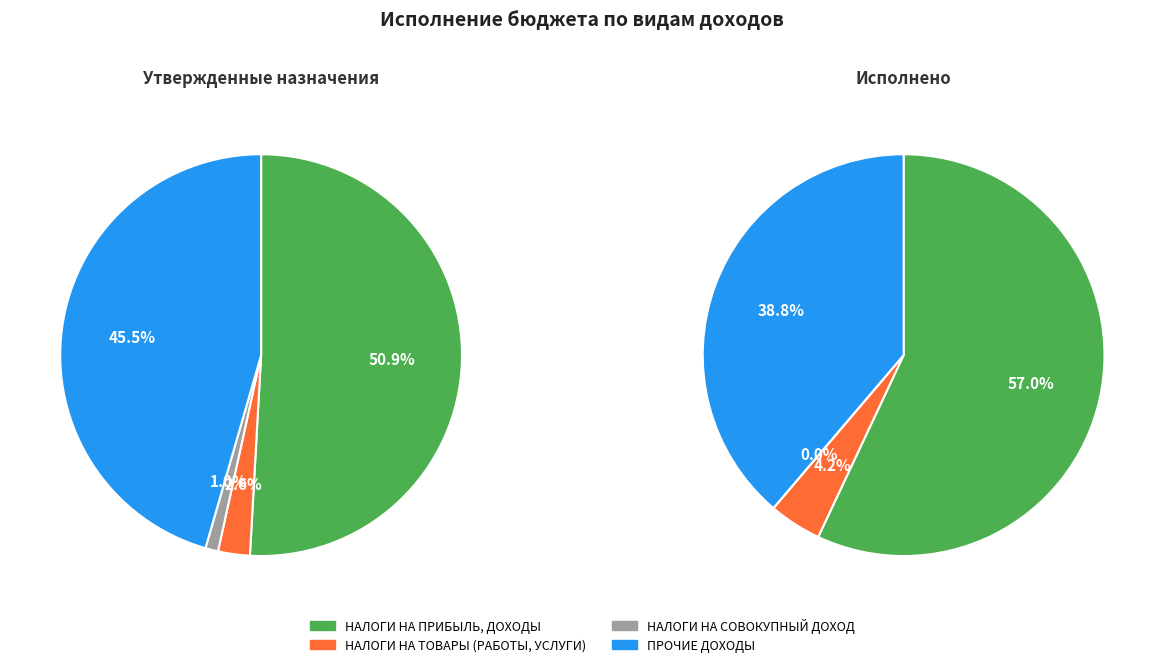

What is the spread (max minus min) of values at НАЛОГИ НА СОВОКУПНЫЙ ДОХОД?

2604584.3